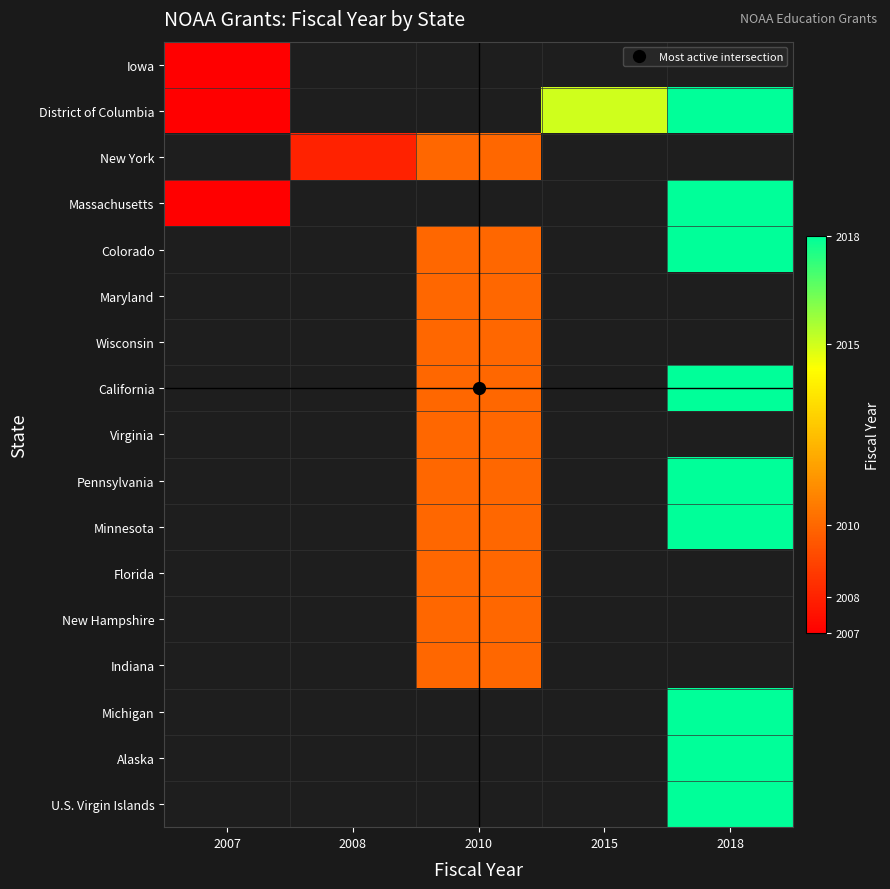

Which category has the lowest value in the District of Columbia series?

2007